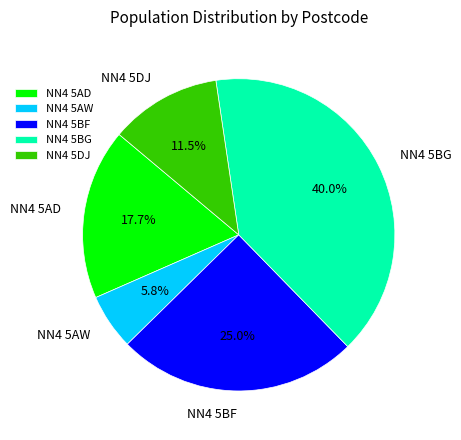

What is the ratio of the value at NN4 5AD to the value at NN4 5AW?

3.1